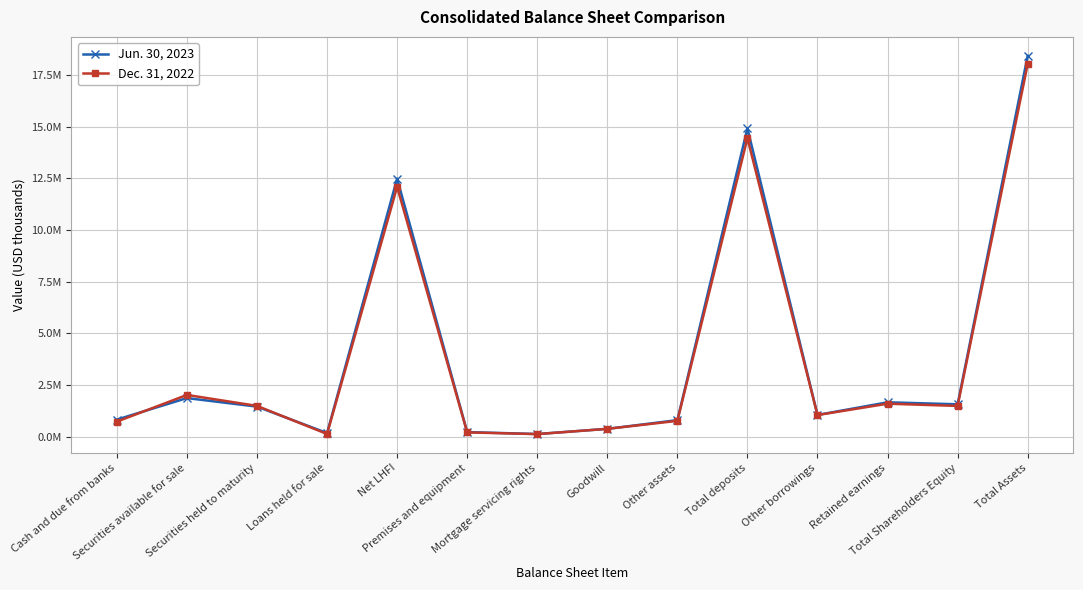

Is this an area chart (filled region under the line)?

No